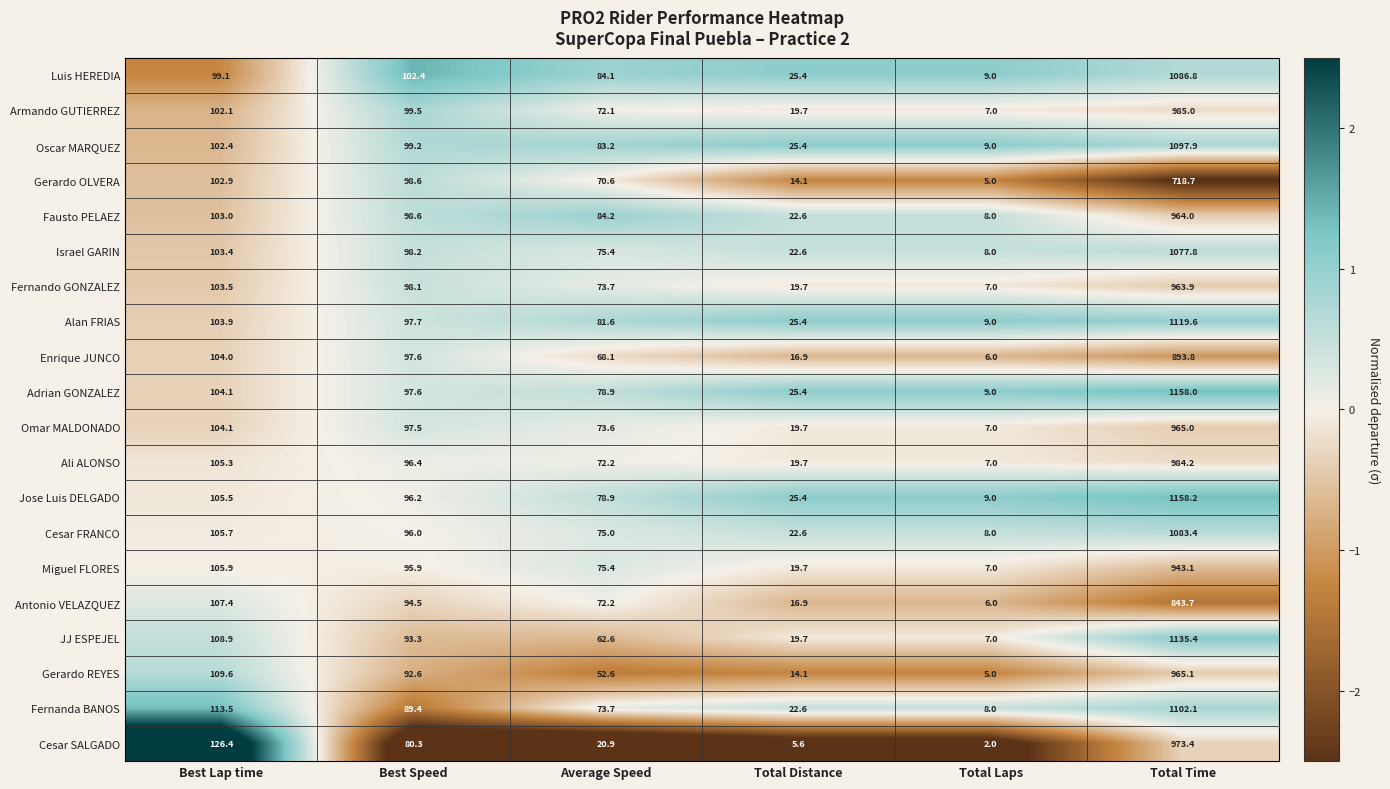

Which series has the largest range (max minus min)?

Jose Luis DELGADO